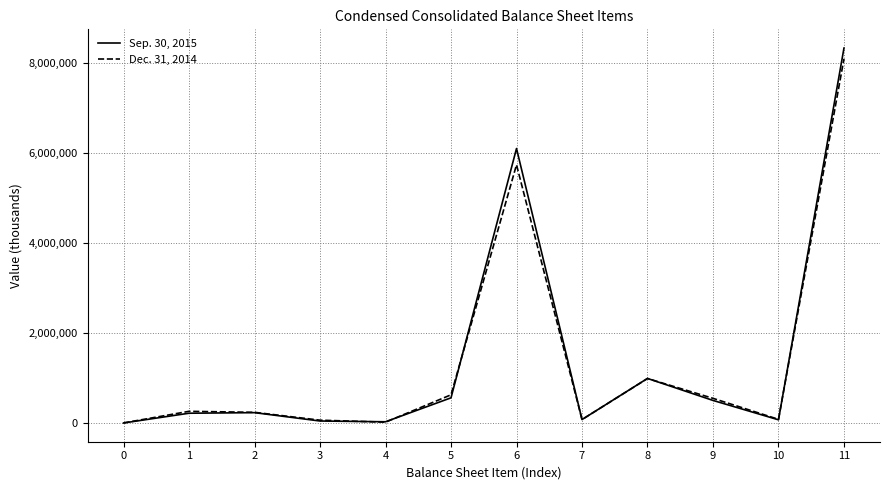

Rank the series by their average value, from highest to lowest.

Sep. 30, 2015, Dec. 31, 2014